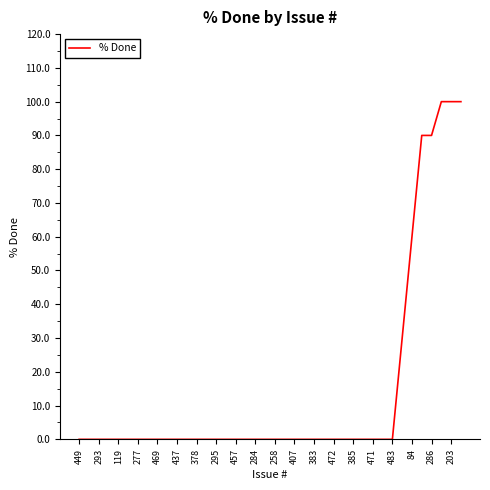

What is the maximum value shown in the chart?

100